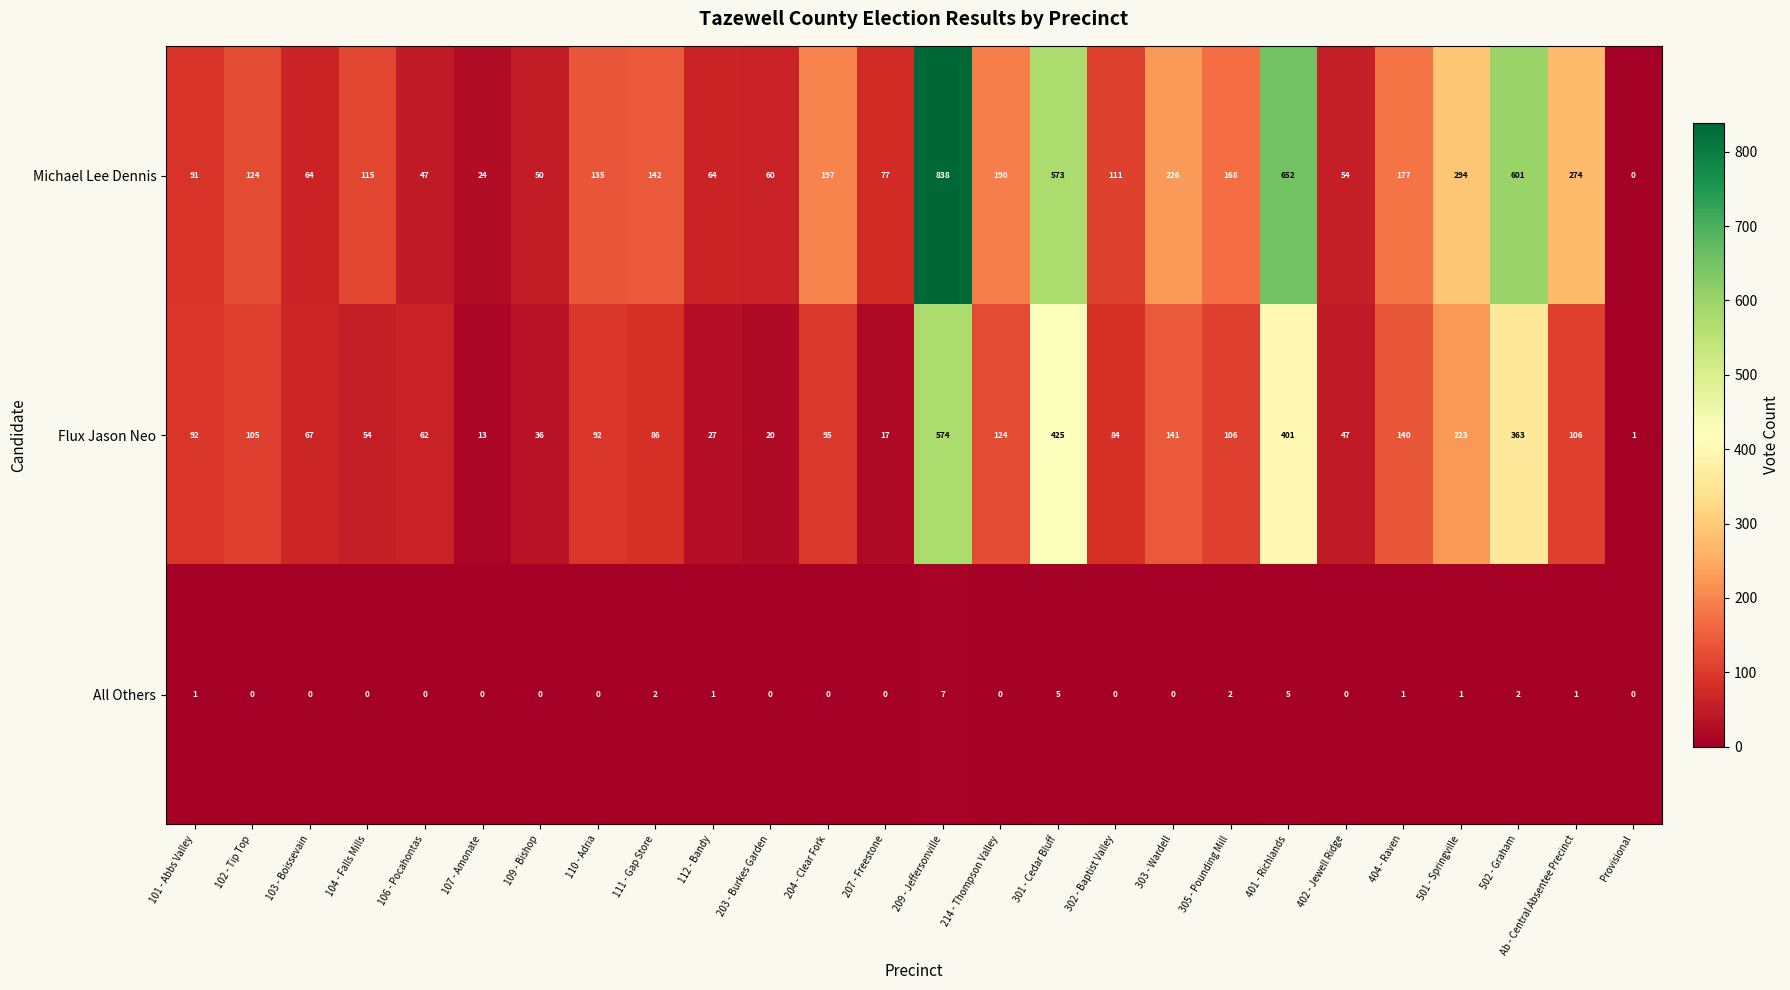

What is the total value across all series at Provisional?

1